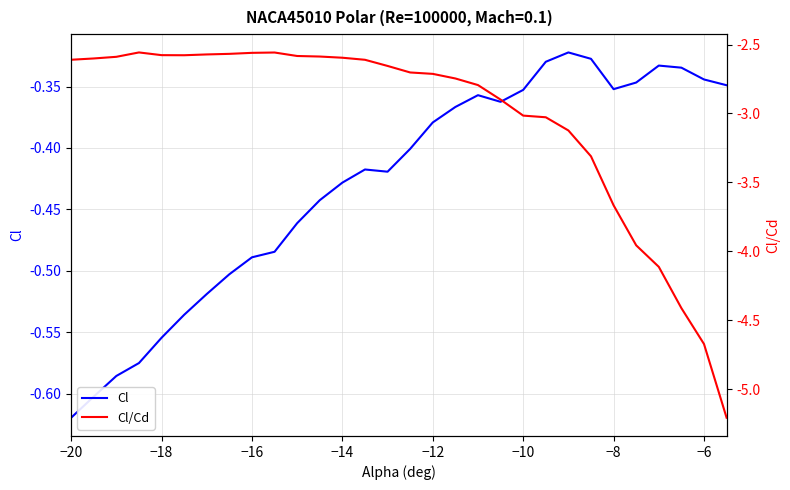

Count the number of data series in this chart.

2